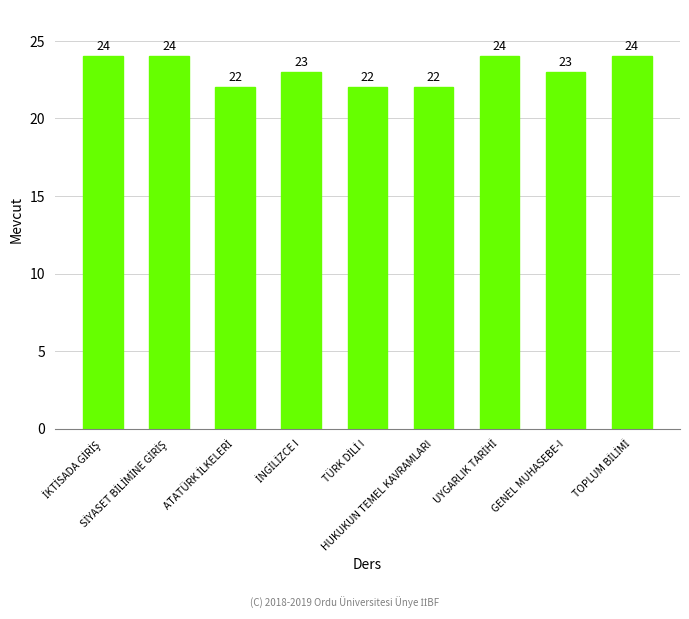

Reading left to right, extract all data points from this chart.

24	24	22	23	22	22	24	23	24